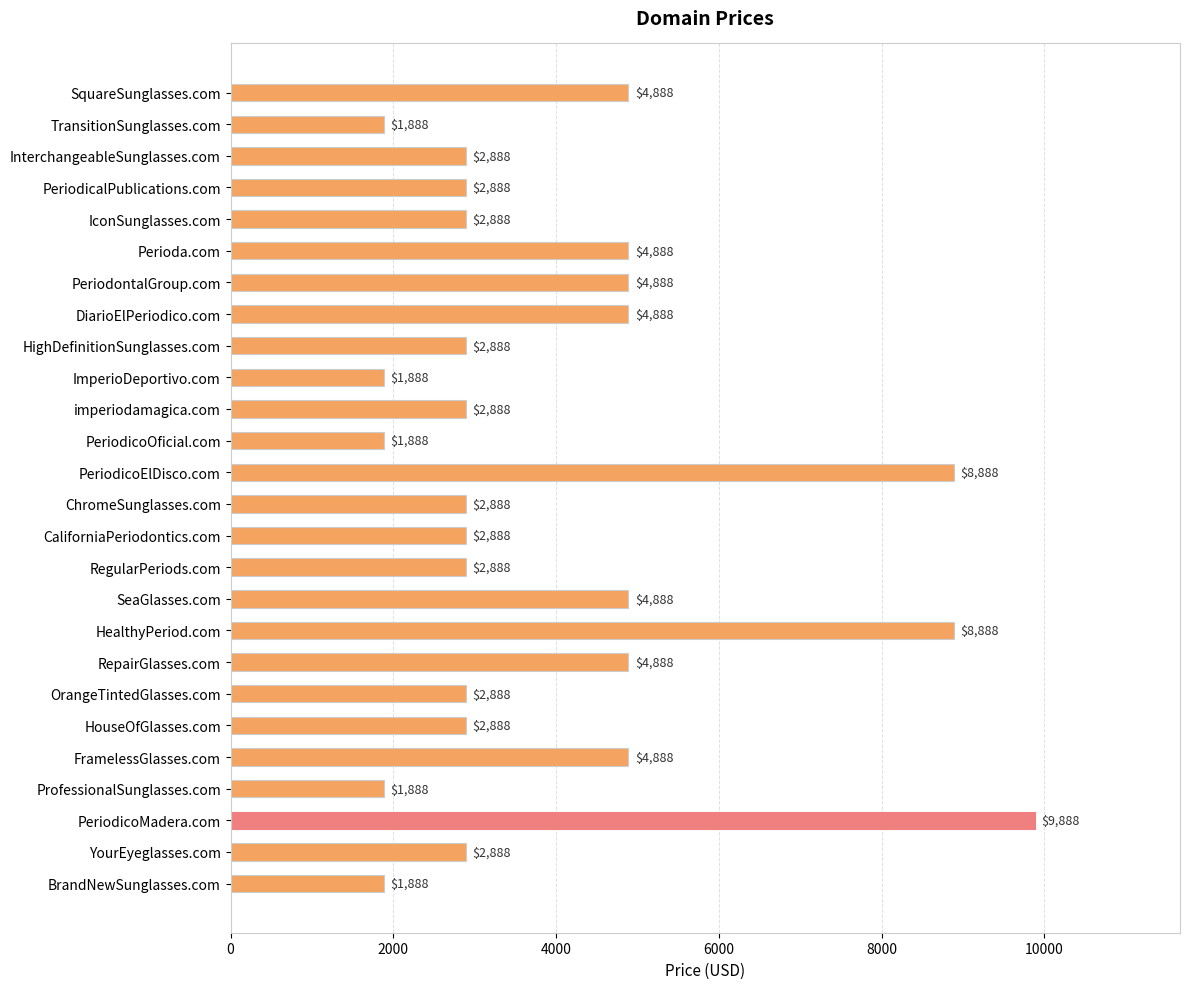

What is the label of the 8th bar from the bottom?

RepairGlasses.com